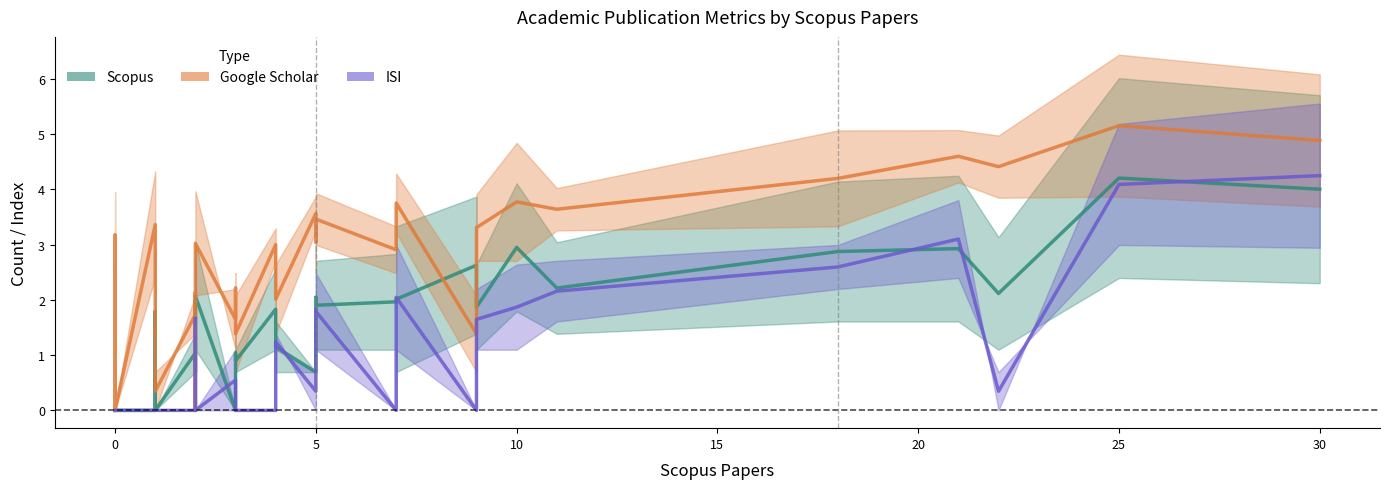

How many times do Scopus and ISI cross each other?

9